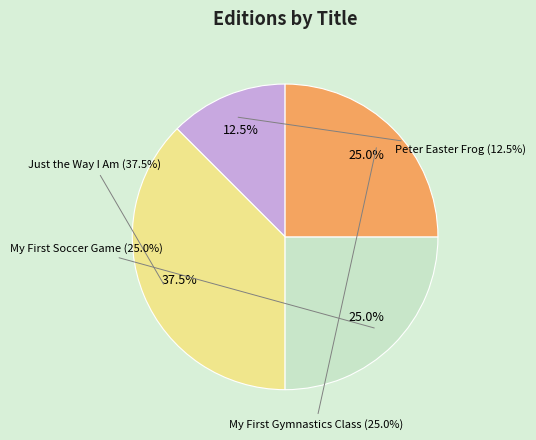

To the nearest percent, what portion does Peter Easter Frog represent?

12%